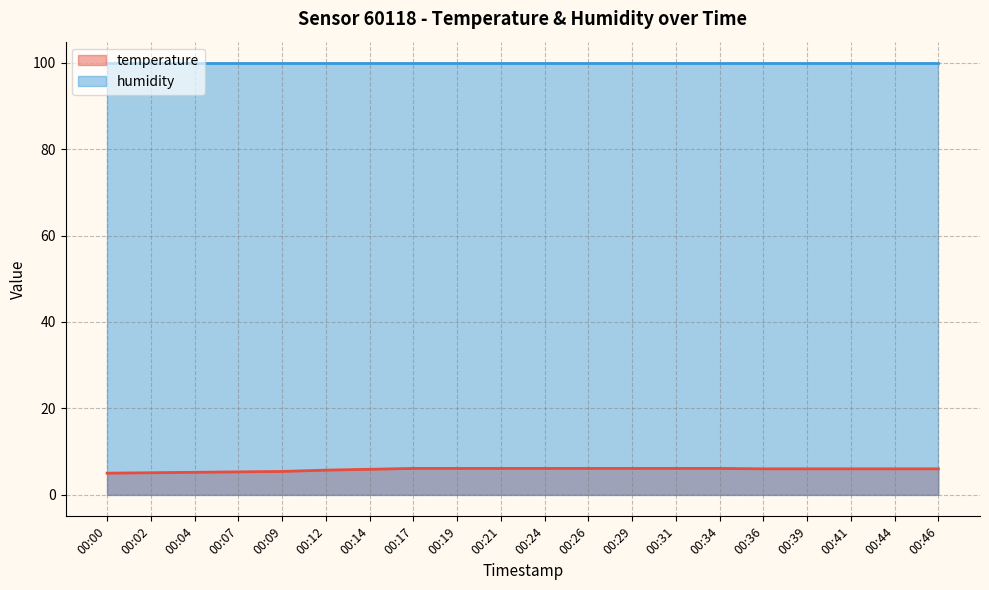

How many lines are shown in the chart?

2